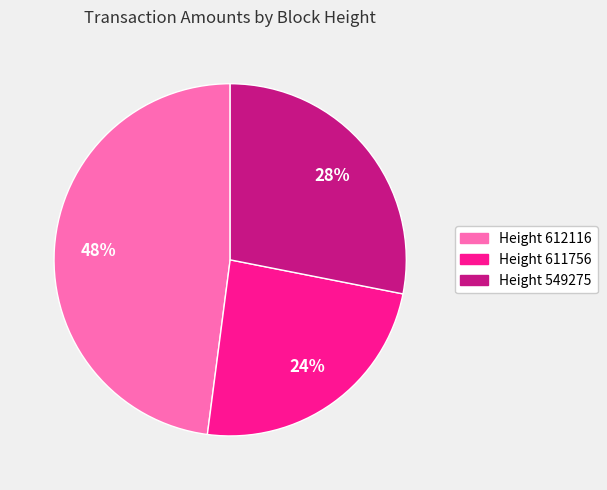

What is the largest slice in the pie chart?

Height 612116